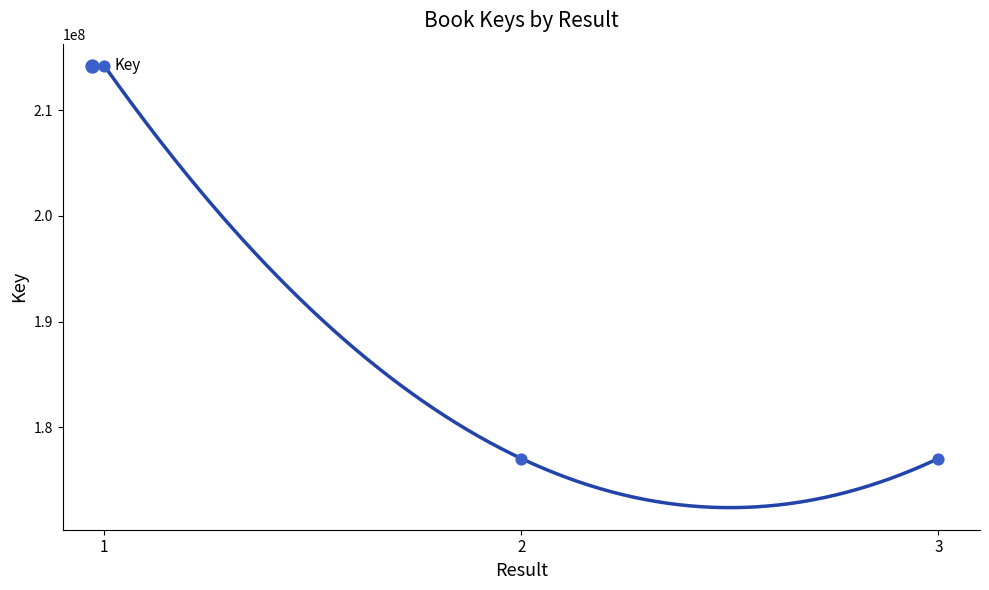

Which has a higher value, 2 or 1?

1